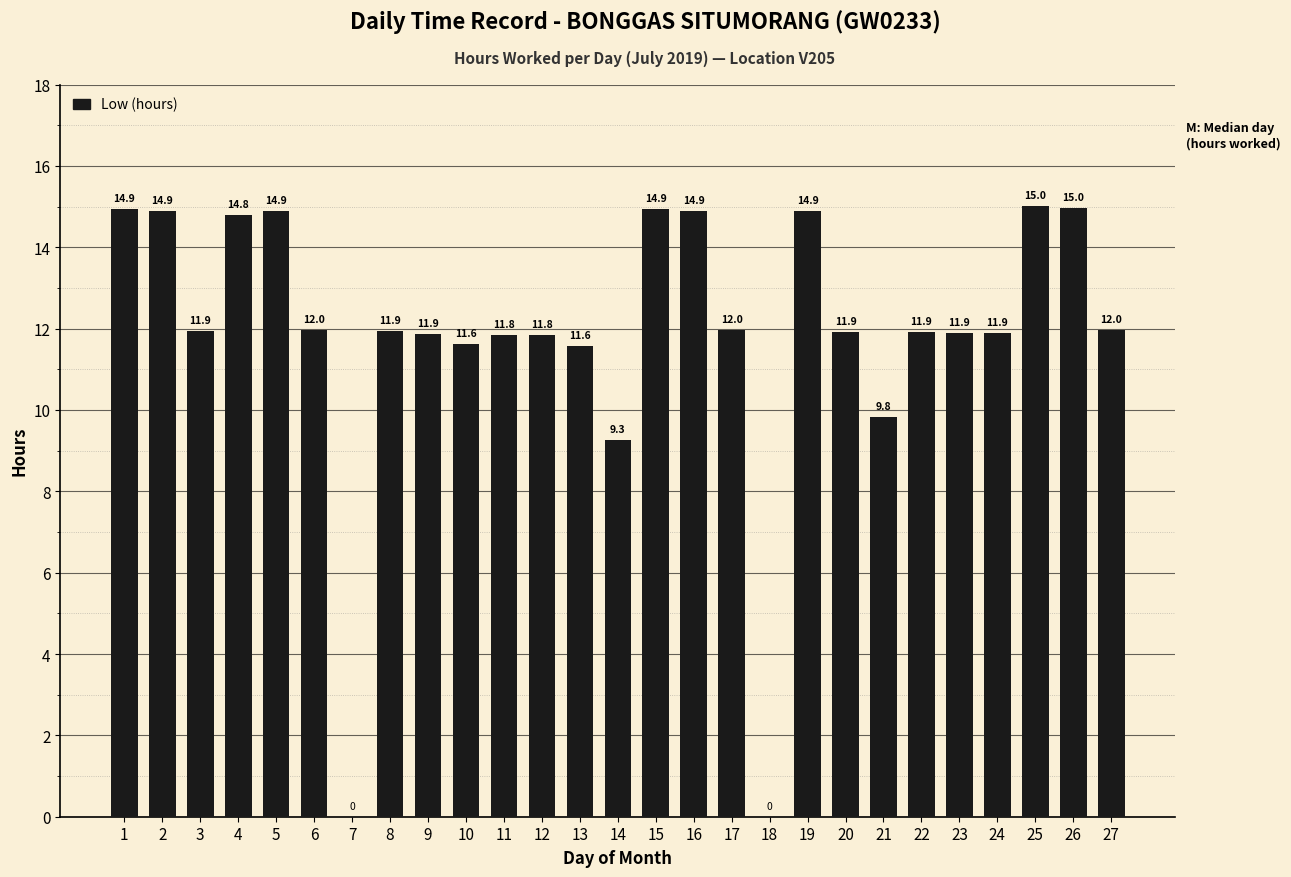

How many distinct data groups are displayed?

1